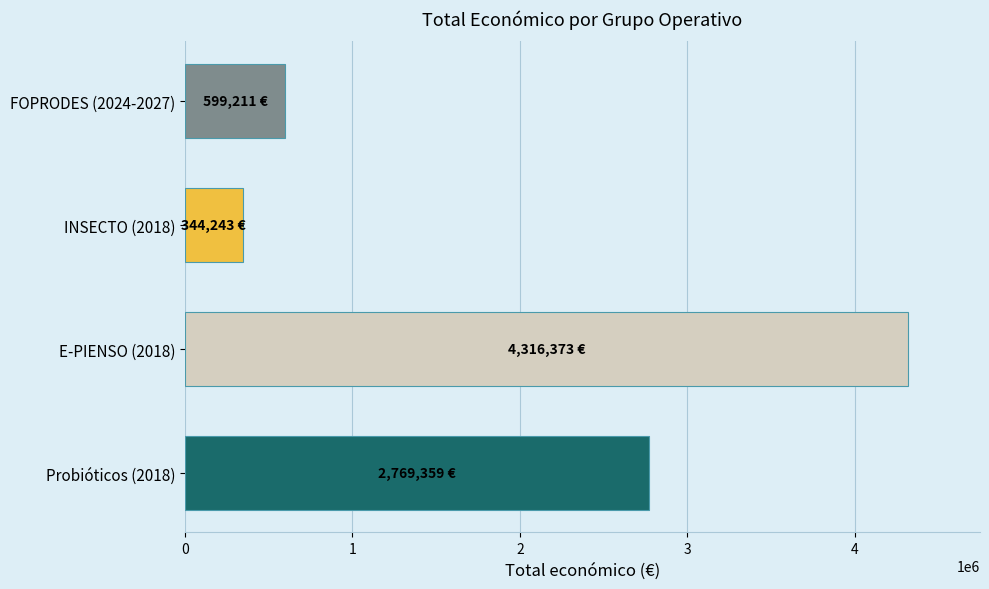

Reading top to bottom, transcribe all the data shown in this chart.

FOPRODES (2024-2027)=599211	INSECTO (2018)=344243	E-PIENSO (2018)=4316373	Probióticos (2018)=2769359